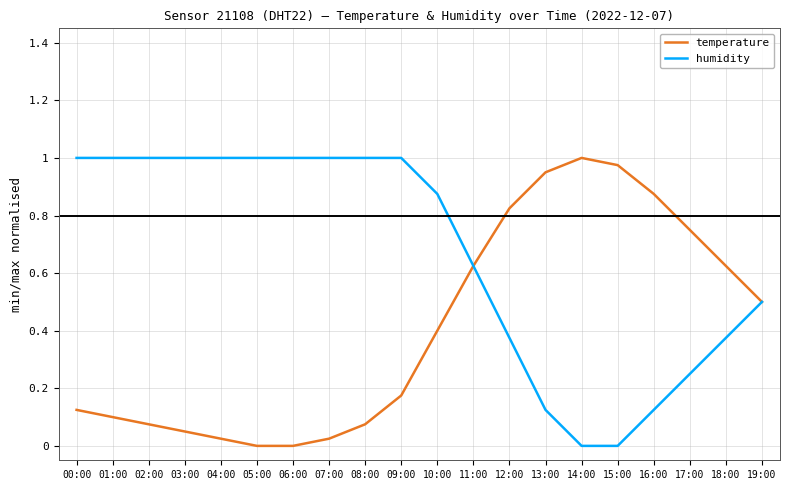

Which series changed the most between 00:00 and 05:00?

temperature